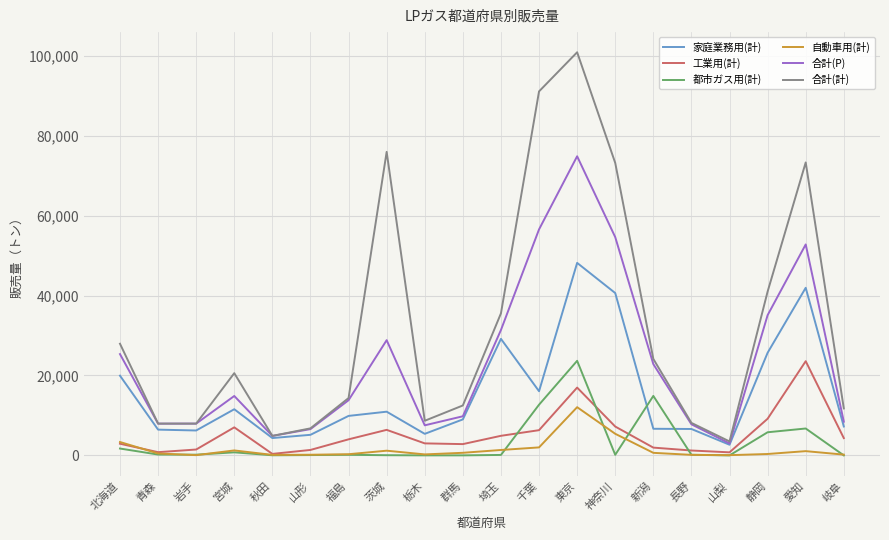

What is the total value across all series at 福島?

42494.0